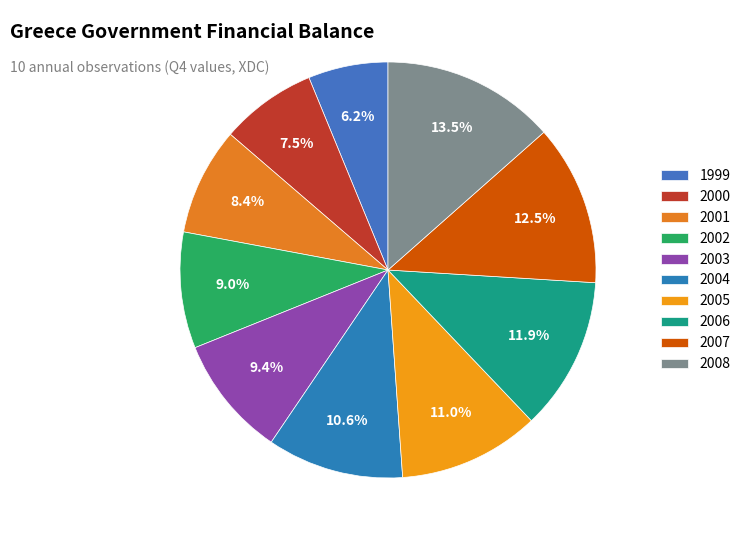

Count the number of slices in the pie.

10